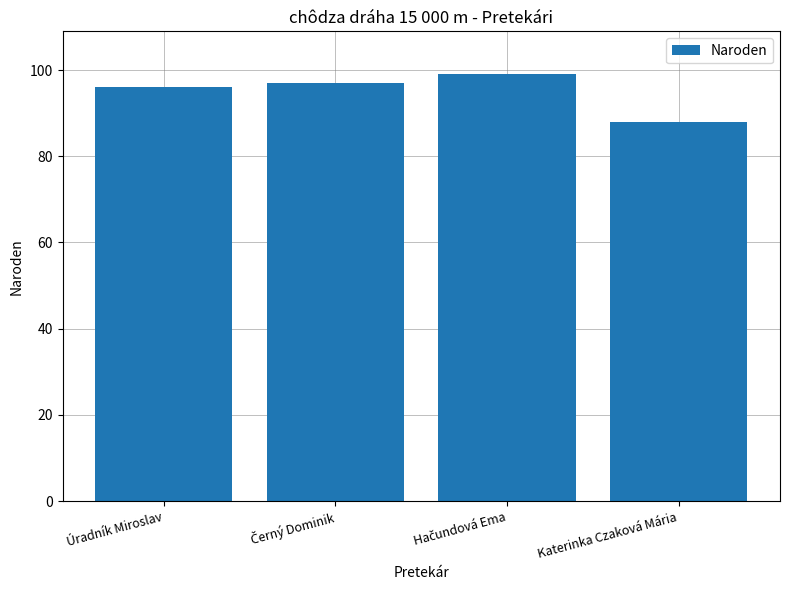

True or false: the data shows 60 at Úradník Miroslav.

False